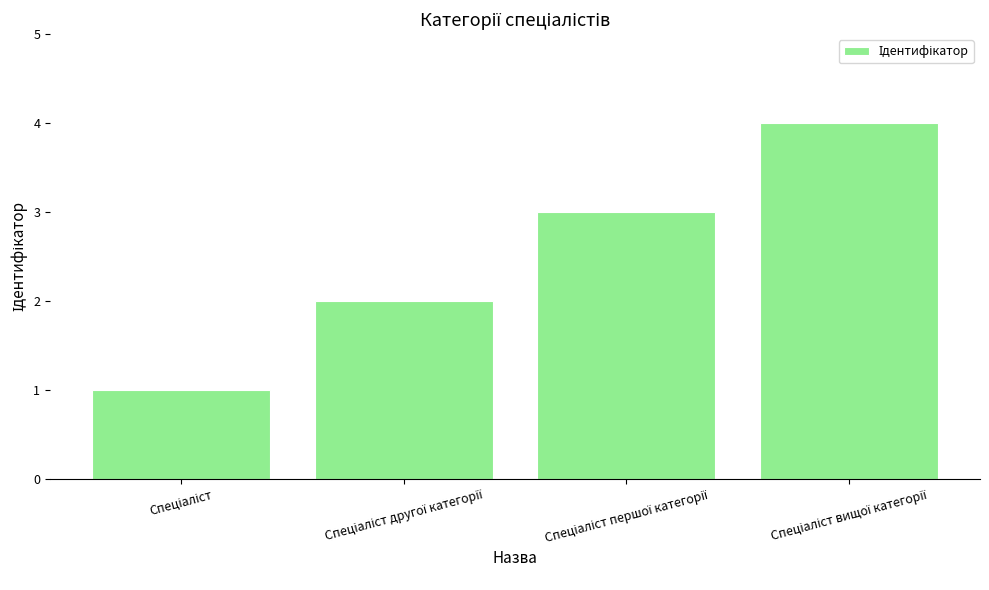

What is the difference between the maximum and minimum values?

3